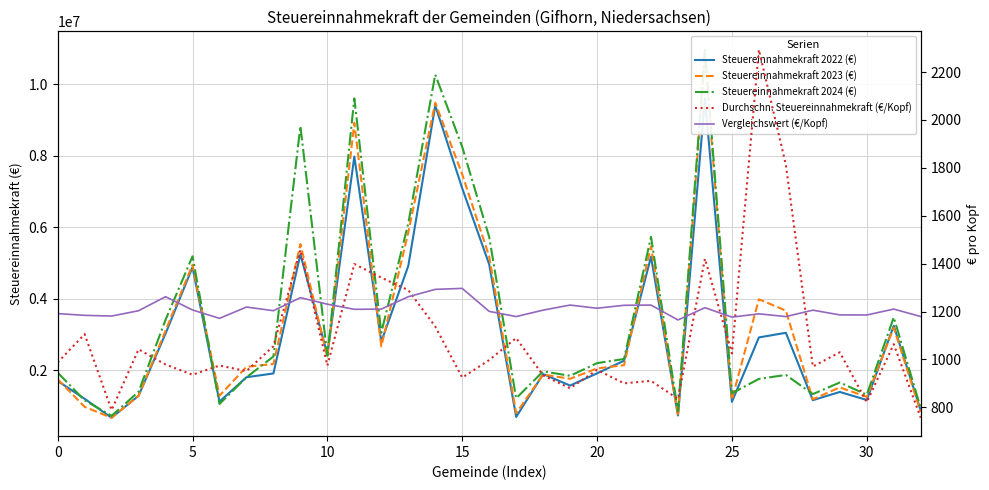

What is the sum of all Steuereinnahmekraft 2024 (€) values?

114058704.0